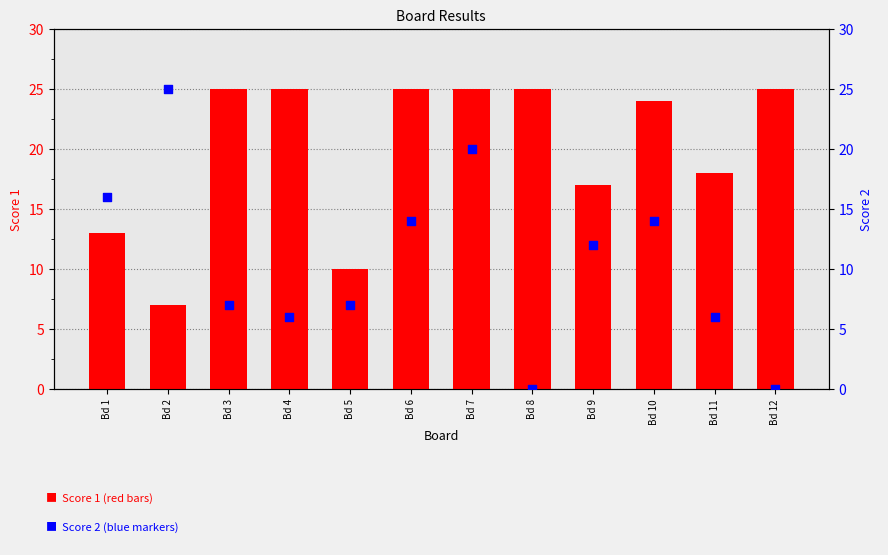

Is the value of Score 2 at Bd 8 greater than the value of Score 1 at Bd 9?

No